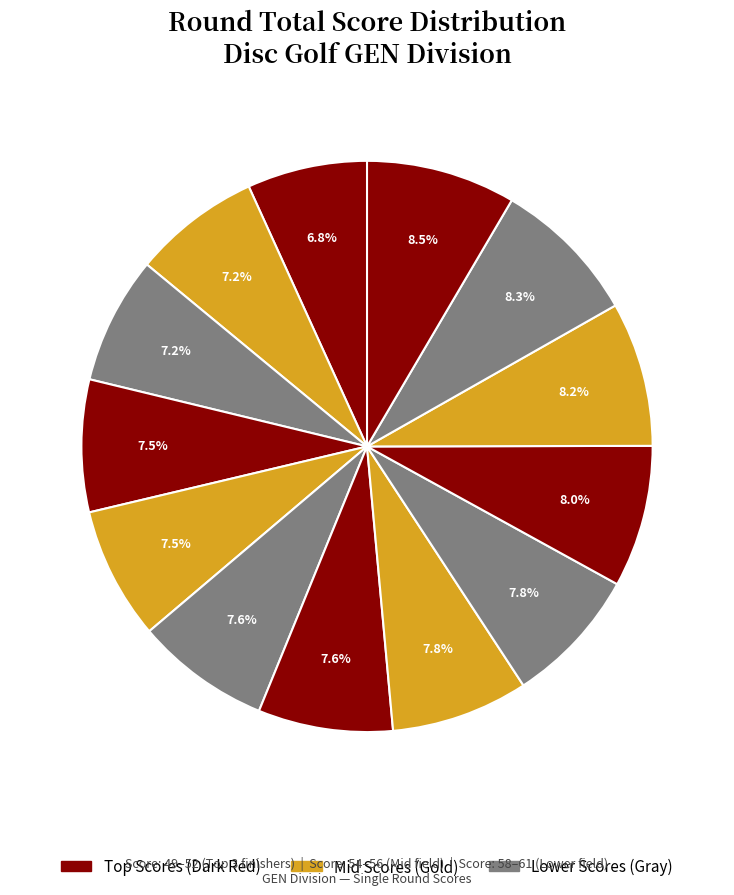

Does any single category account for the majority?

No